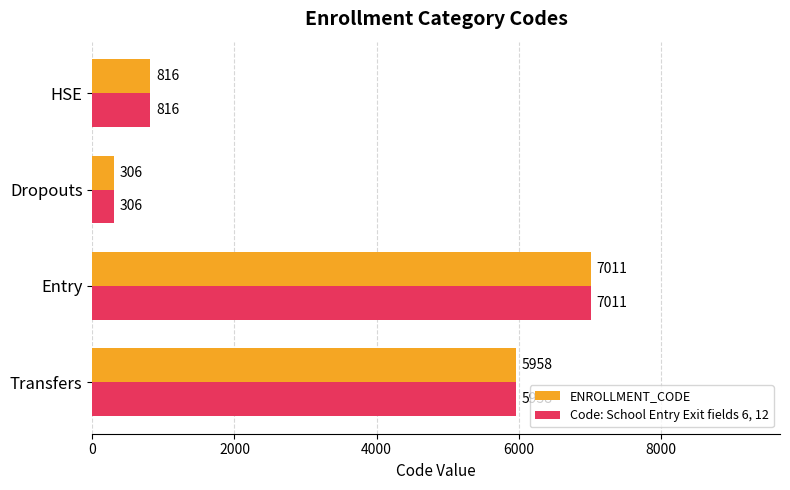

At which label does Code: School Entry Exit fields 6, 12 reach its peak?

Entry